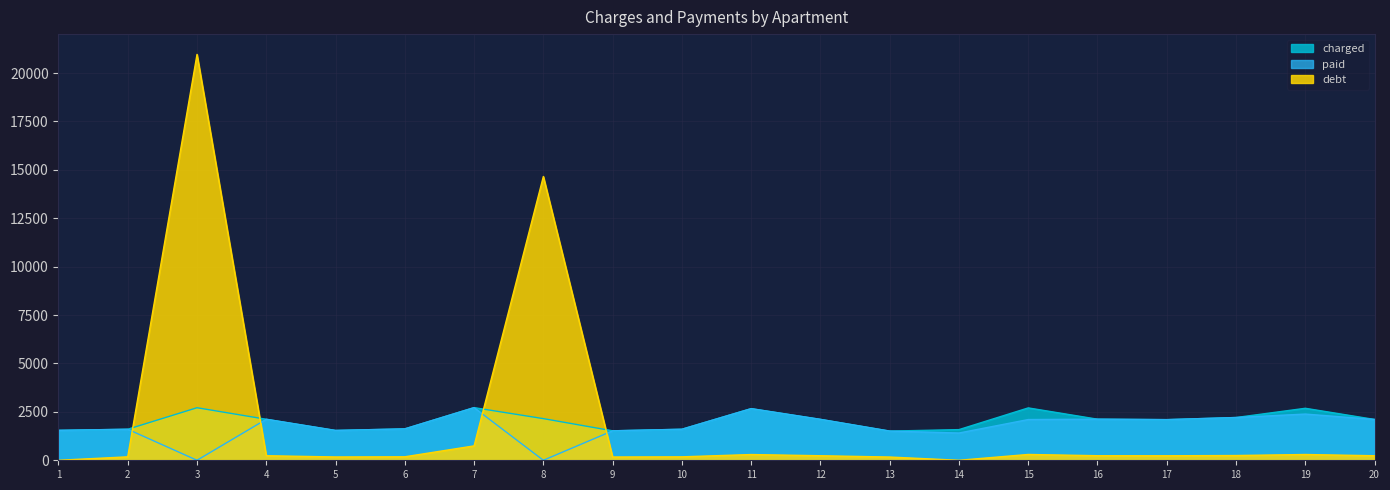

How many intersections are there between paid and debt?

4